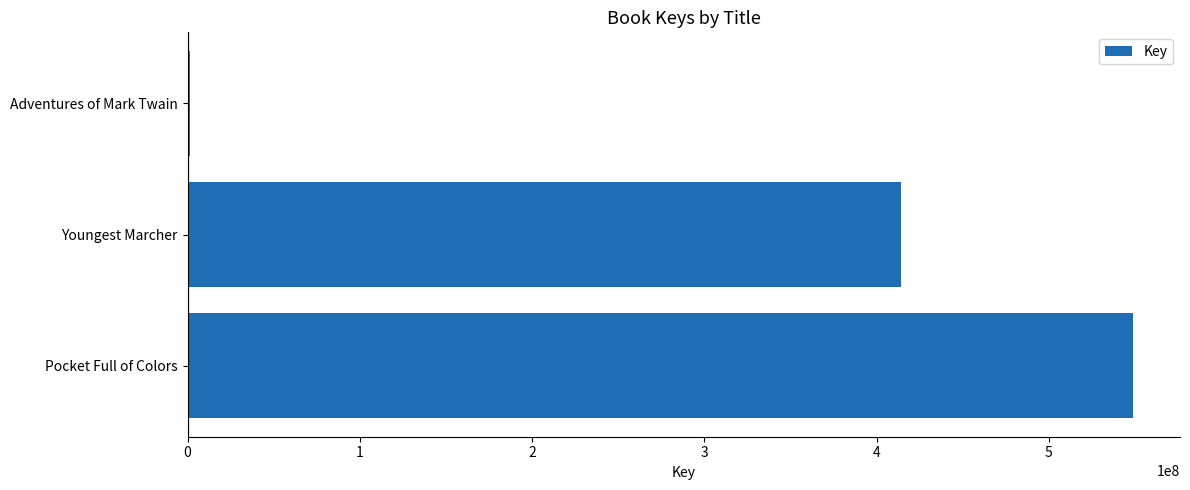

Which label corresponds to the largest value in the chart?

Pocket Full of Colors